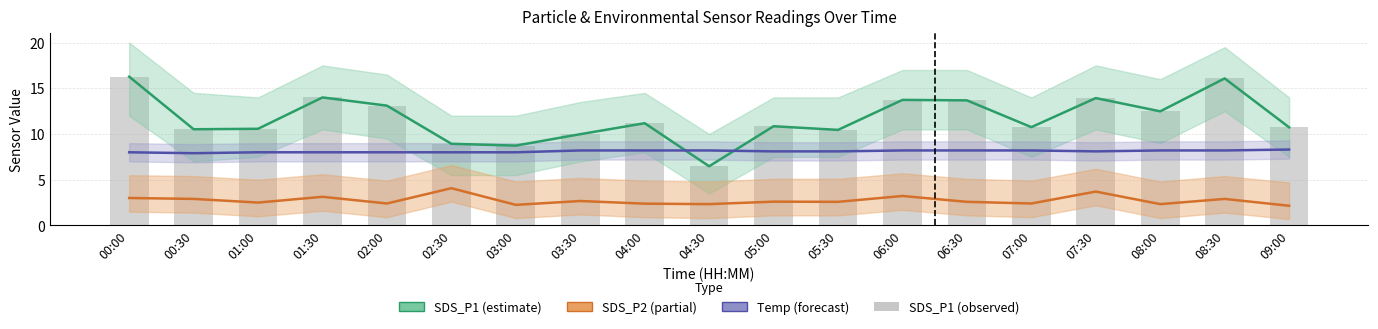

What is the difference between the SDS_P1 (estimate) values at 03:00 and 00:00?

7.5